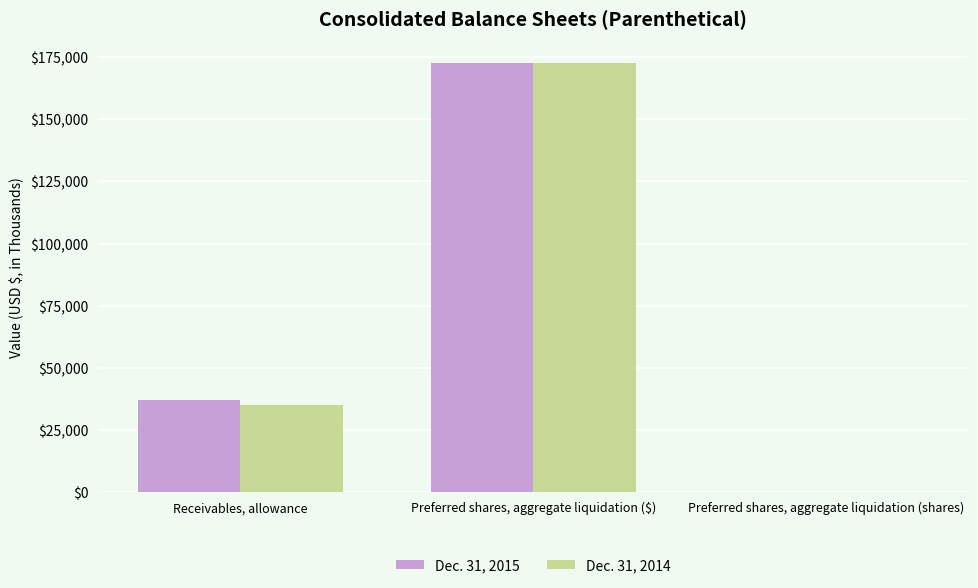

What is the total value across all series at Preferred shares, aggregate liquidation (shares)?

100